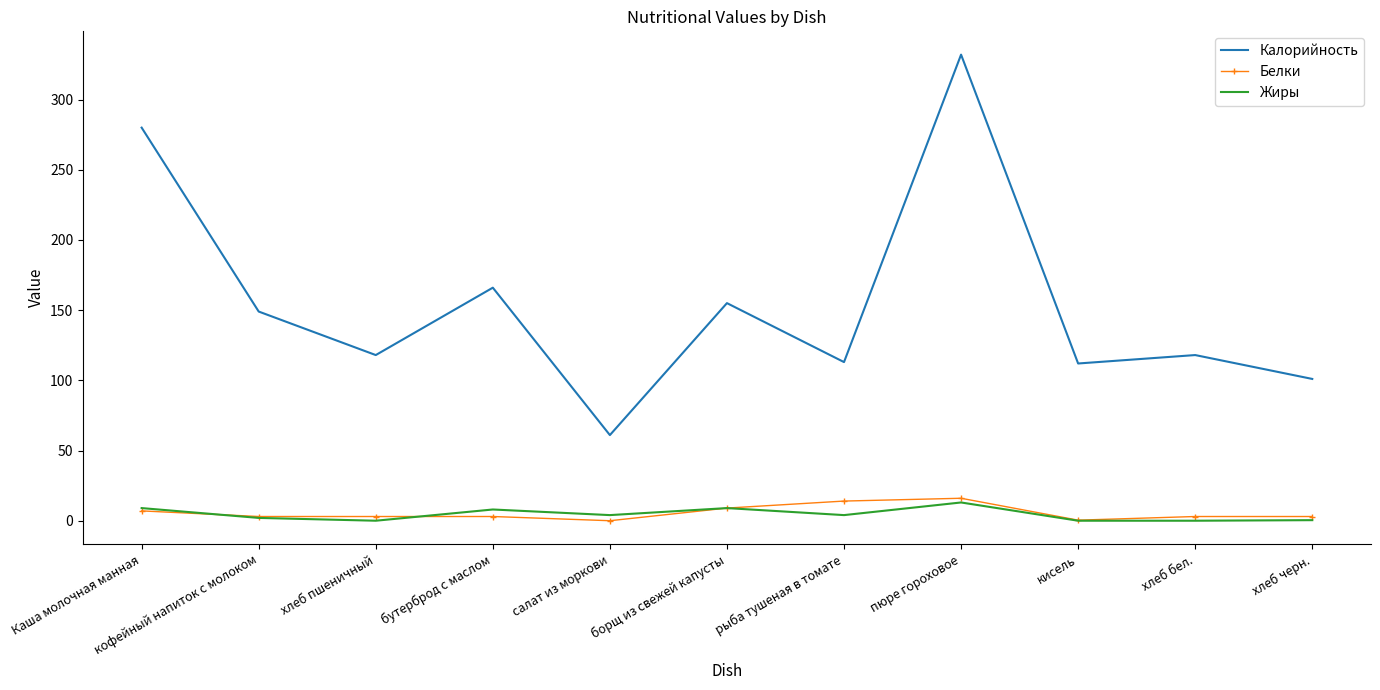

Which series has the largest range (max minus min)?

Калорийность